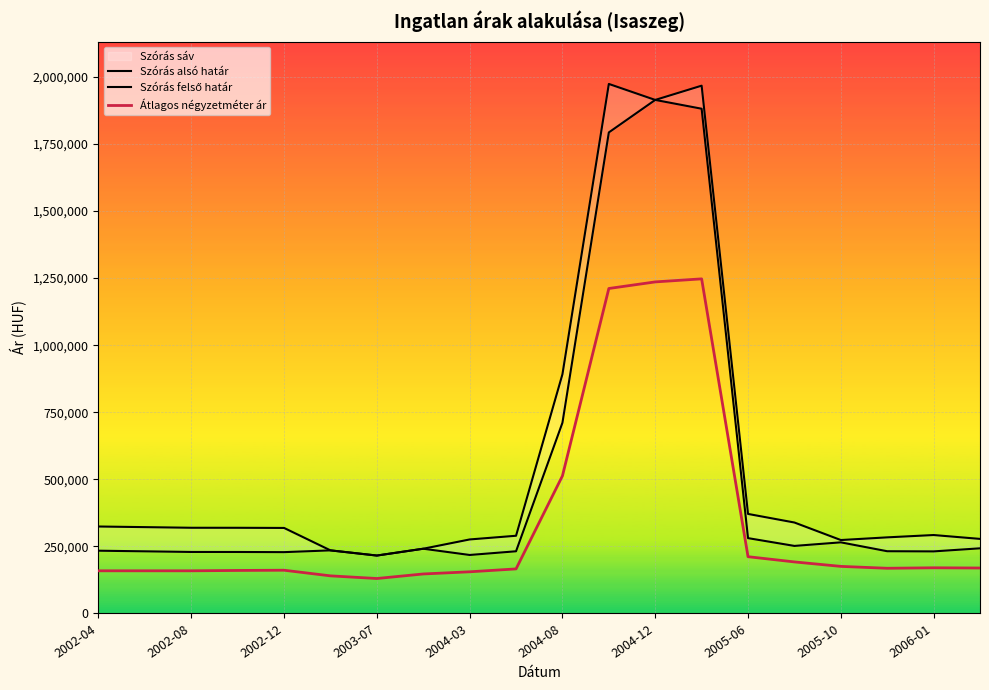

Which series has the widest spread of values?

Szórás felső határ